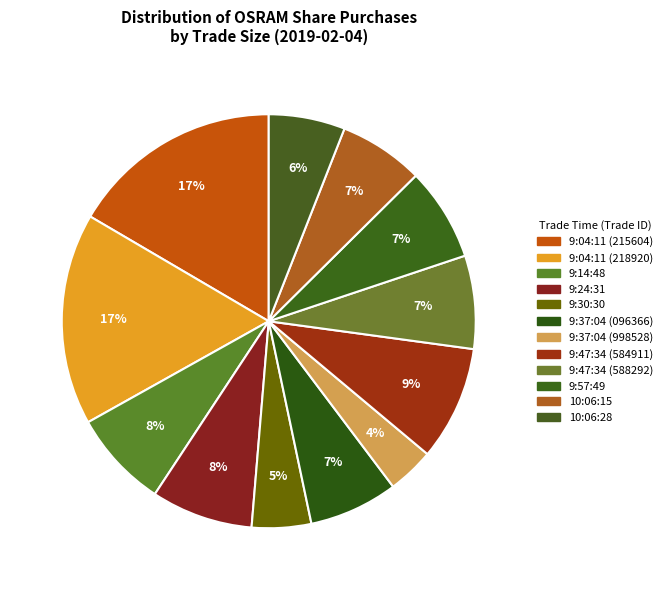

To the nearest percent, what is the combined percentage of 9:14:48 and 9:57:49?

15%